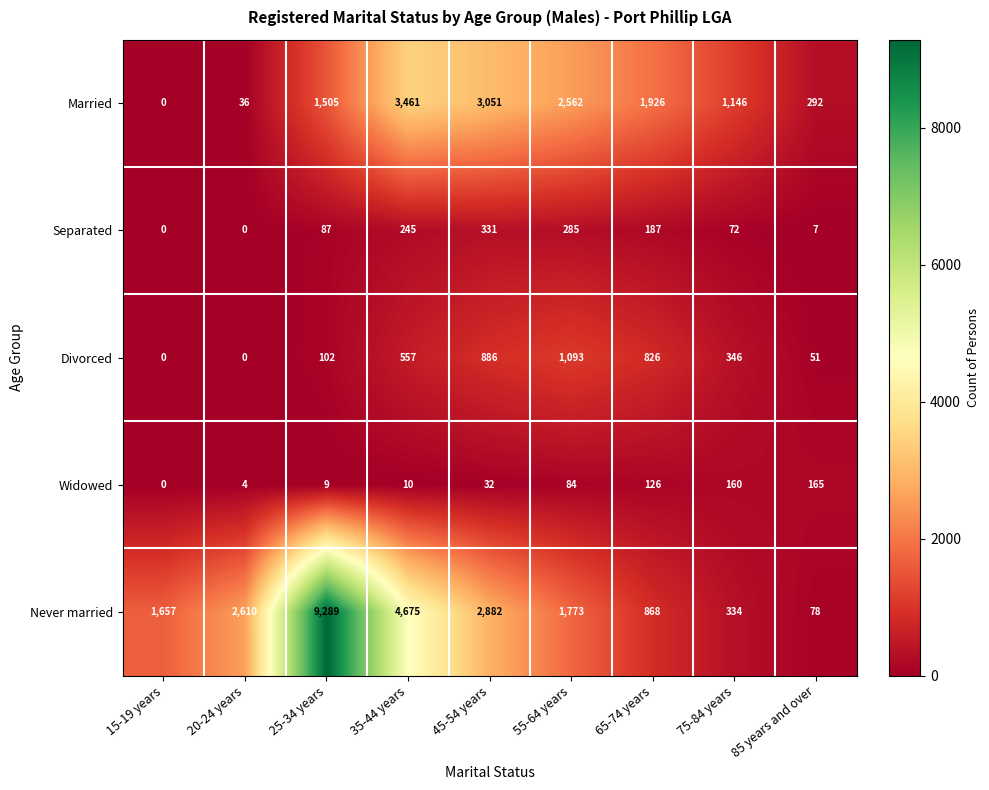

What is the difference between the Divorced values at 15-19 years and 35-44 years?

557